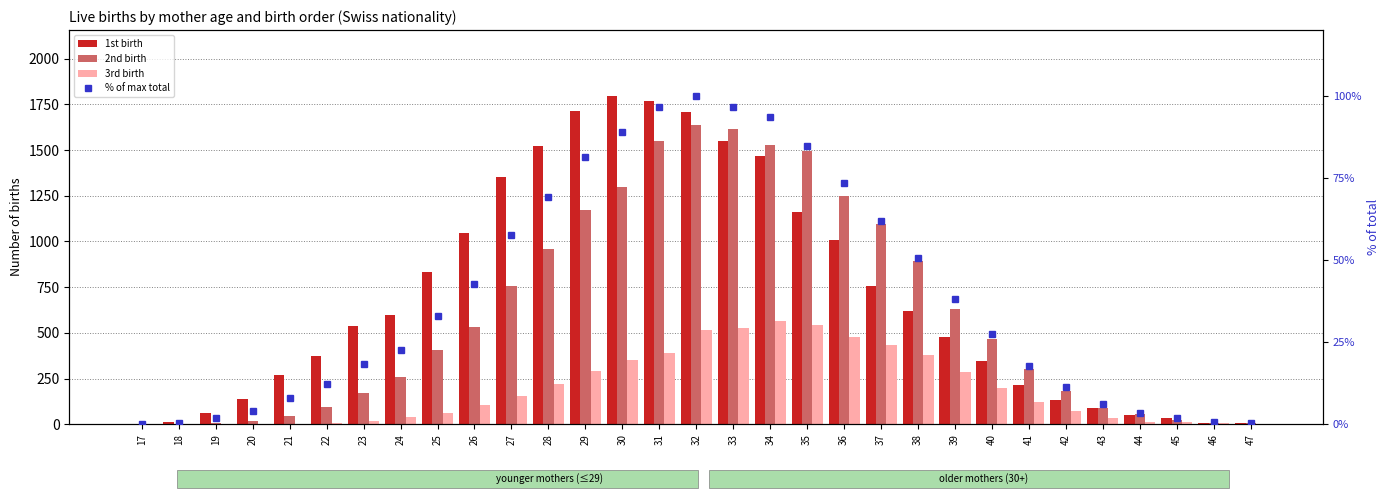

The value of 2nd birth at 47 is 7.0. True or false?

True